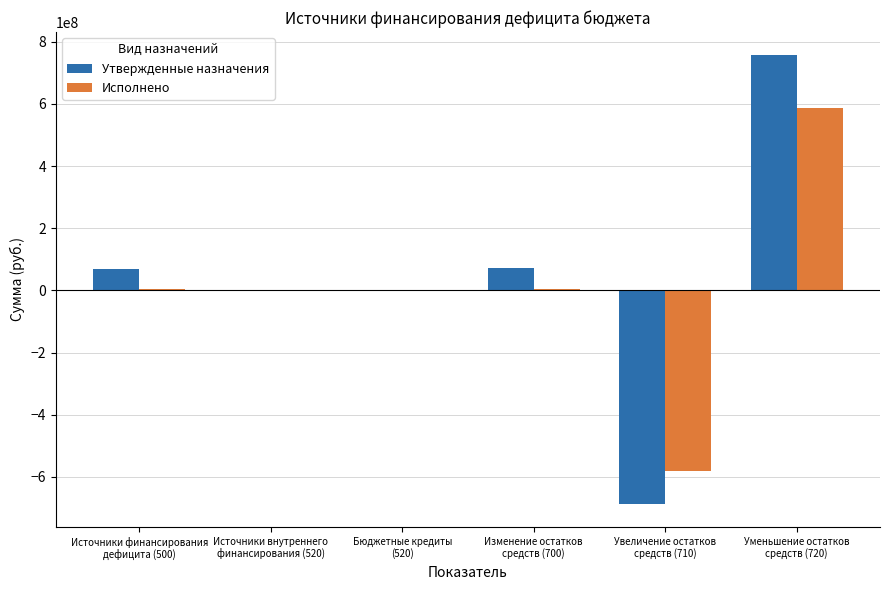

Is the value of Утвержденные назначения at Изменение остатков
средств (700) greater than the value of Исполнено at Уменьшение остатков
средств (720)?

No